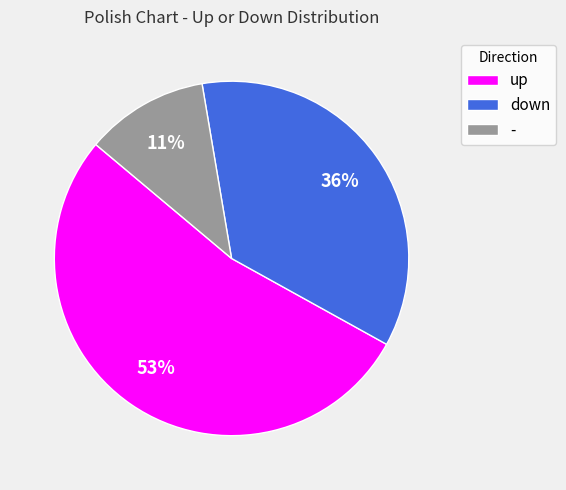

The down slice represents 21% of the pie. True or false?

False